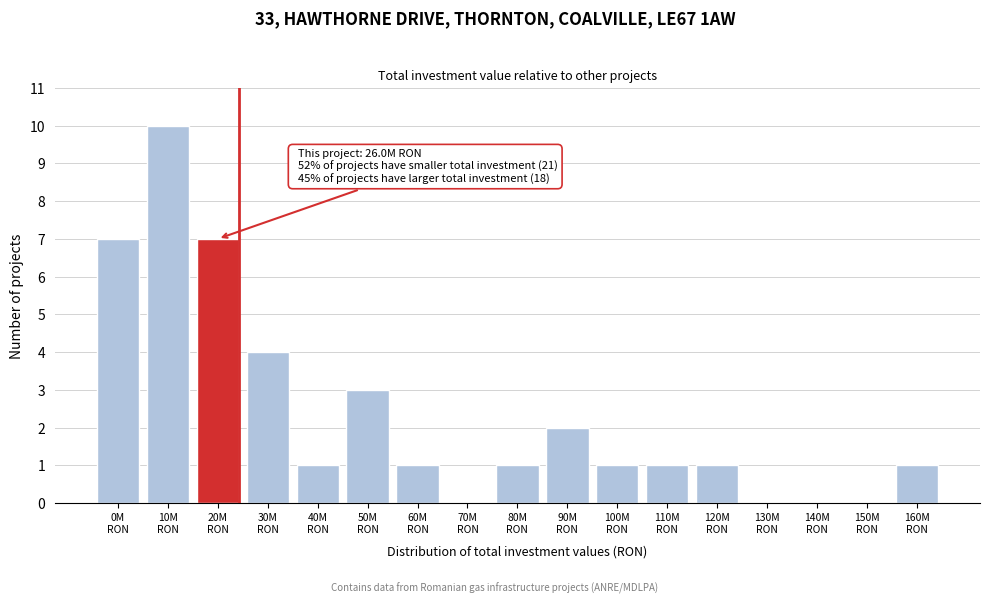

What is the maximum value shown in the chart?

10